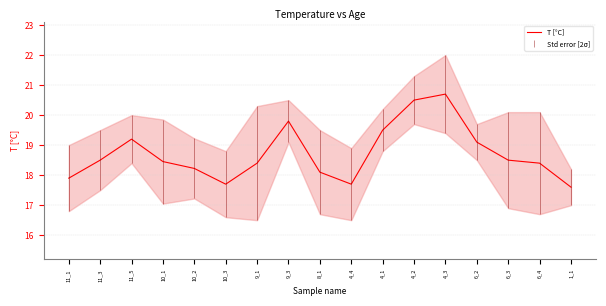

Which category has the lowest value across all series?

1_1